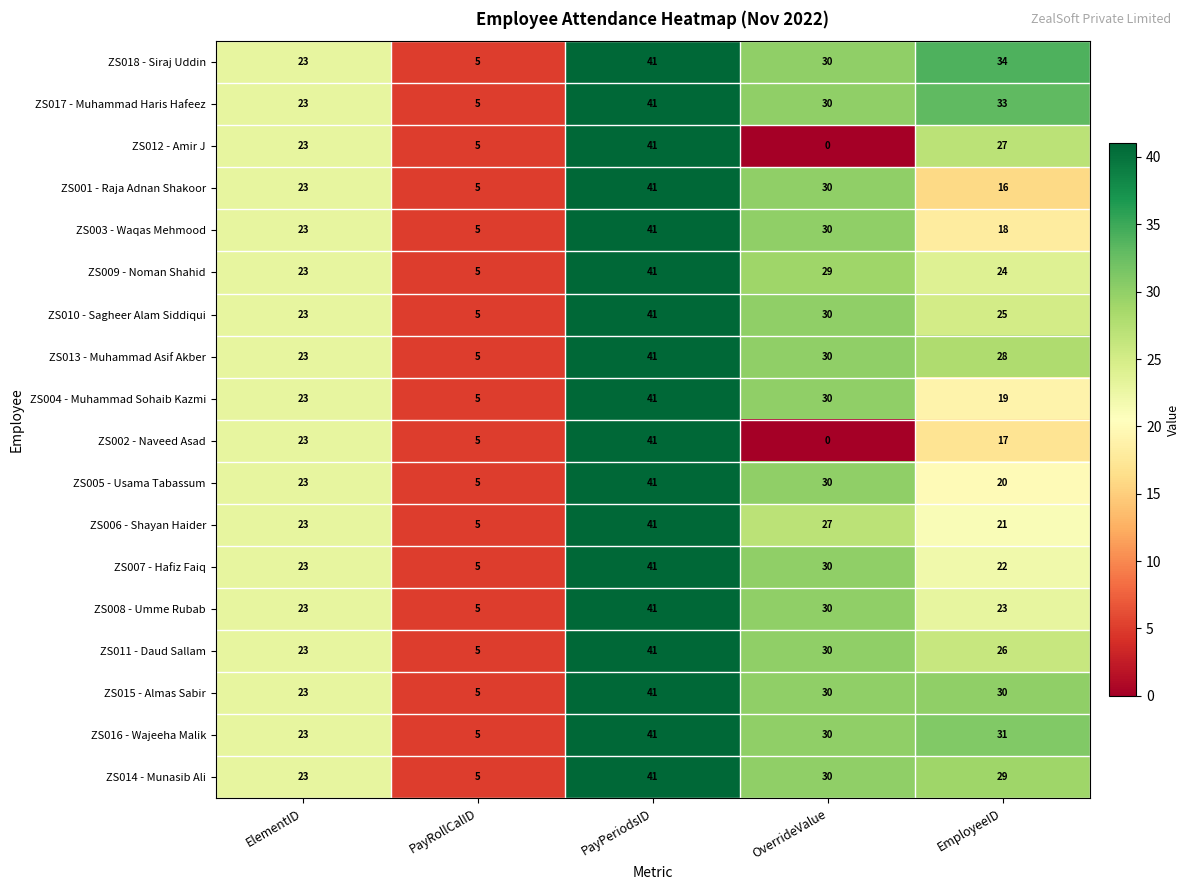

List the labels in order of ZS011 - Daud Sallam value, smallest first.

PayRollCalID, ElementID, EmployeeID, OverrideValue, PayPeriodsID